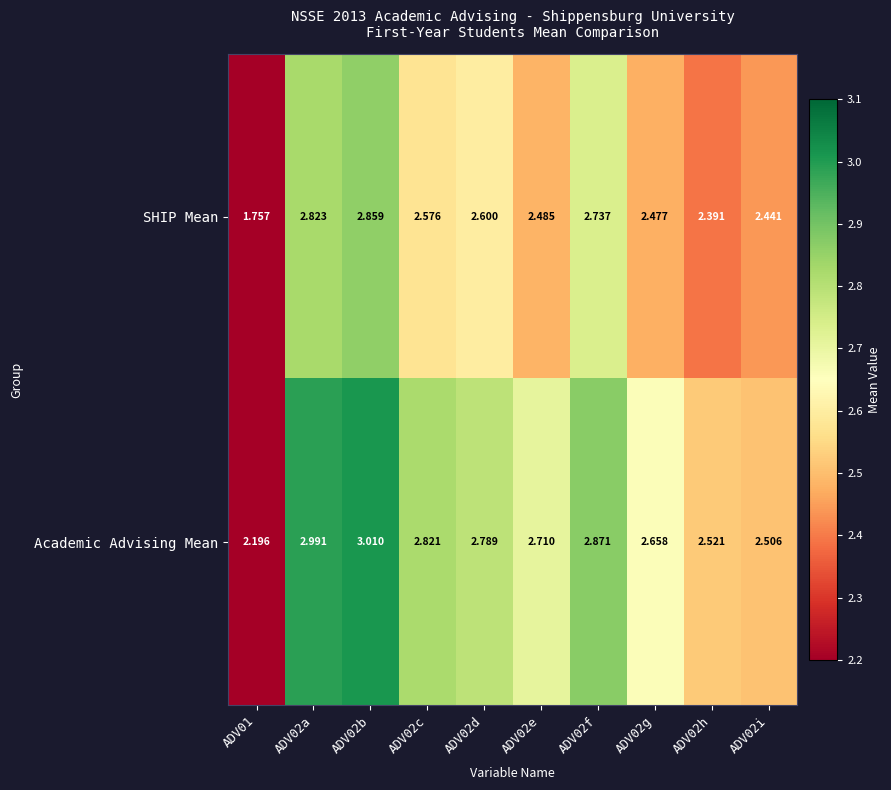

Which series has the widest spread of values?

SHIP Mean